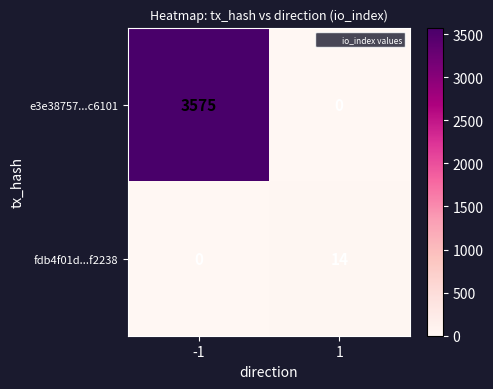

Which series has the largest total across all categories?

e3e38757...c6101